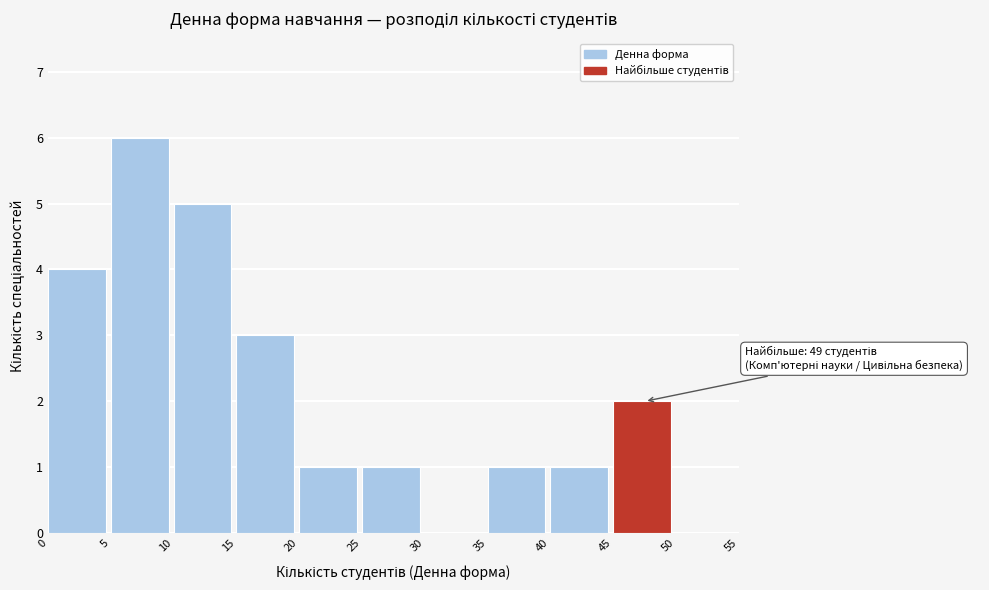

Which range on the x-axis has the tallest bar?

5 to 10